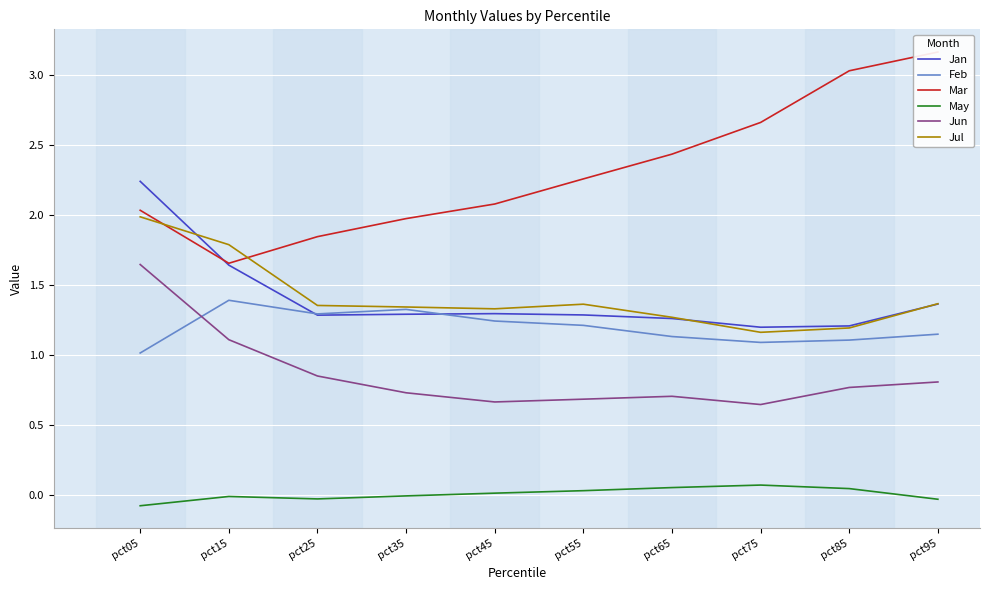

At which label is Jul closest to 1?

pct75